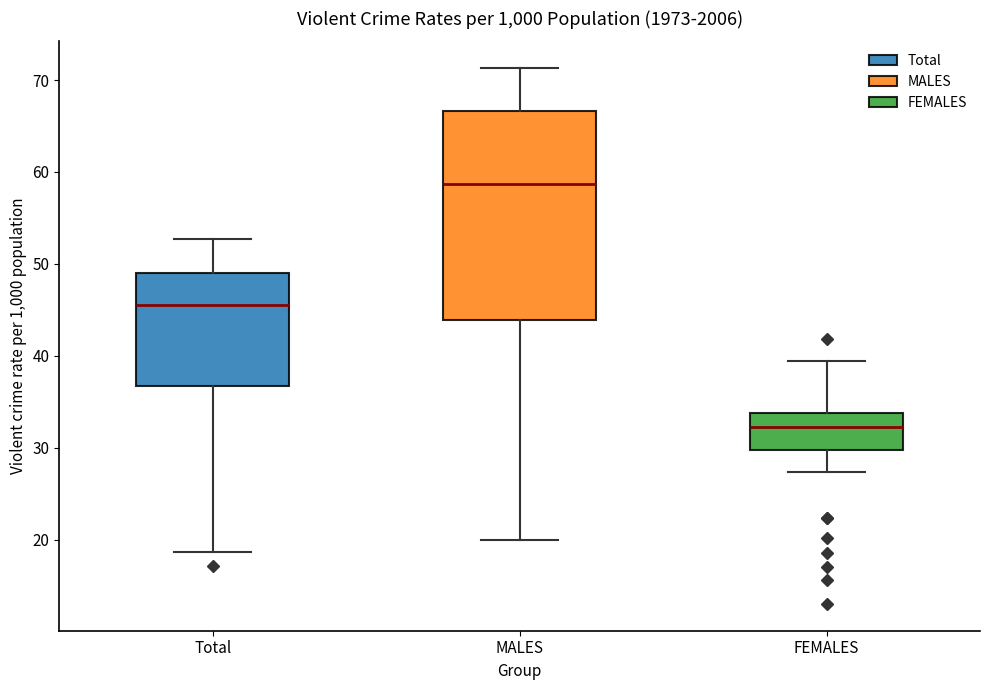

Reading left to right, transcribe this box plot: for each box, give where its median line is, the range the box spans, and where its two whiskers end, as read against the y-axis. The values are not printed on the chart, so give them approximately, as read against the axis.

Total: median 46, box 37 to 49, whiskers 19 to 53
MALES: median 59, box 44 to 67, whiskers 20 to 71
FEMALES: median 32, box 30 to 34, whiskers 27 to 39